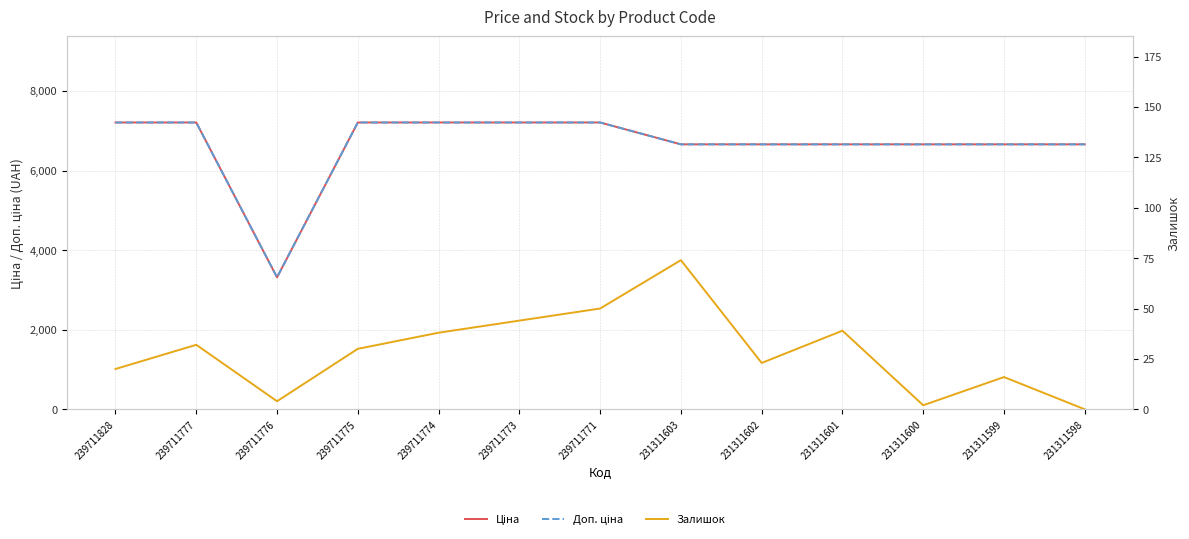

Where is the first local minimum for Ціна?

239711776